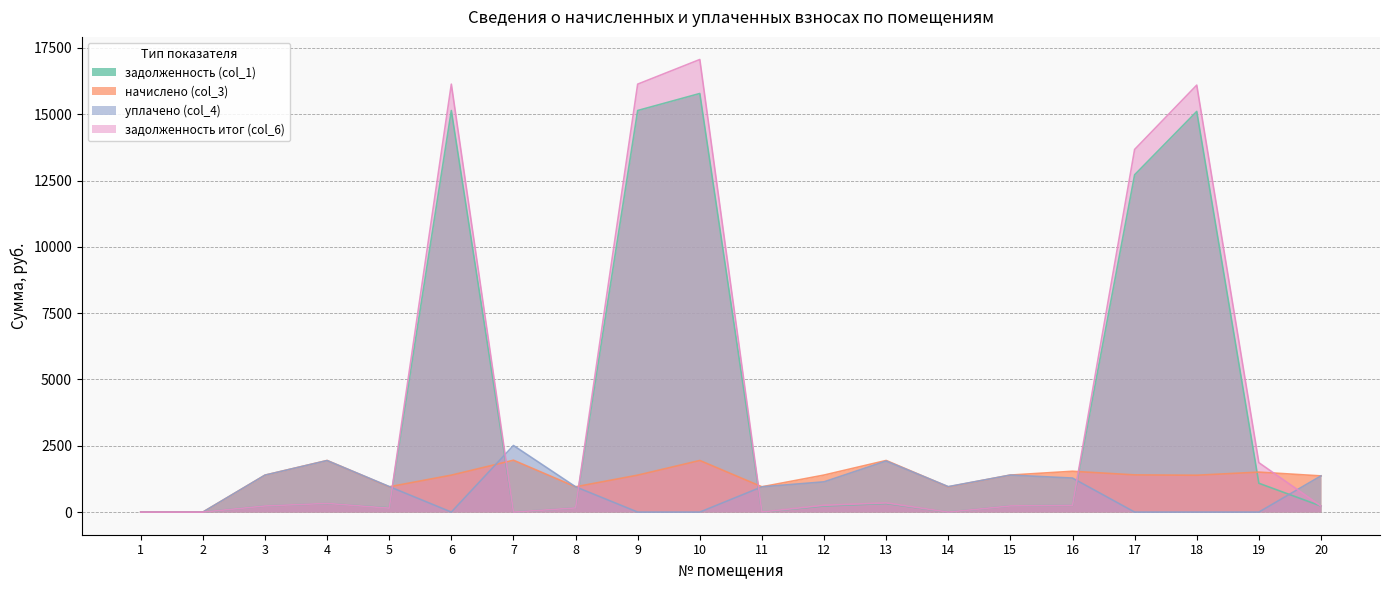

Does the chart display data point markers on the line(s)?

No